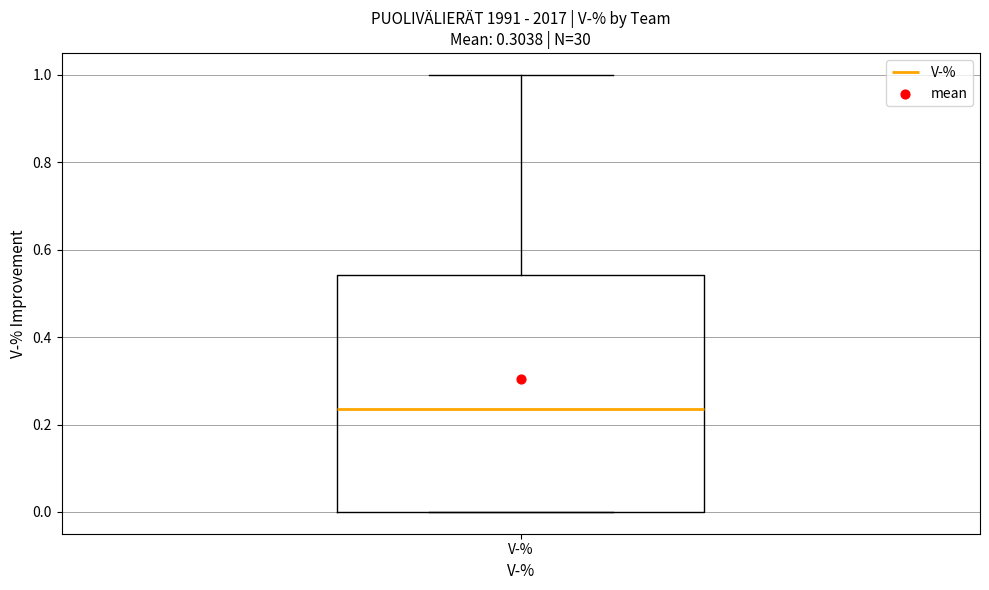

Where does the upper whisker of the box for V-% end on the y-axis? The values are not printed on the chart, so give them approximately, as read against the axis.

1.00